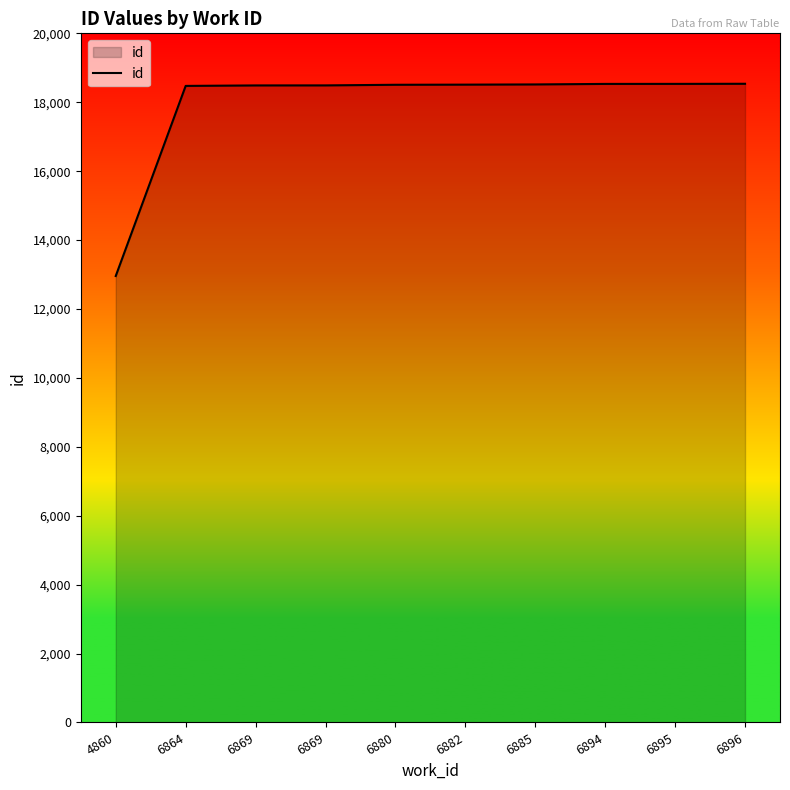

What is the change in value from 4860 to 6896?

+5579